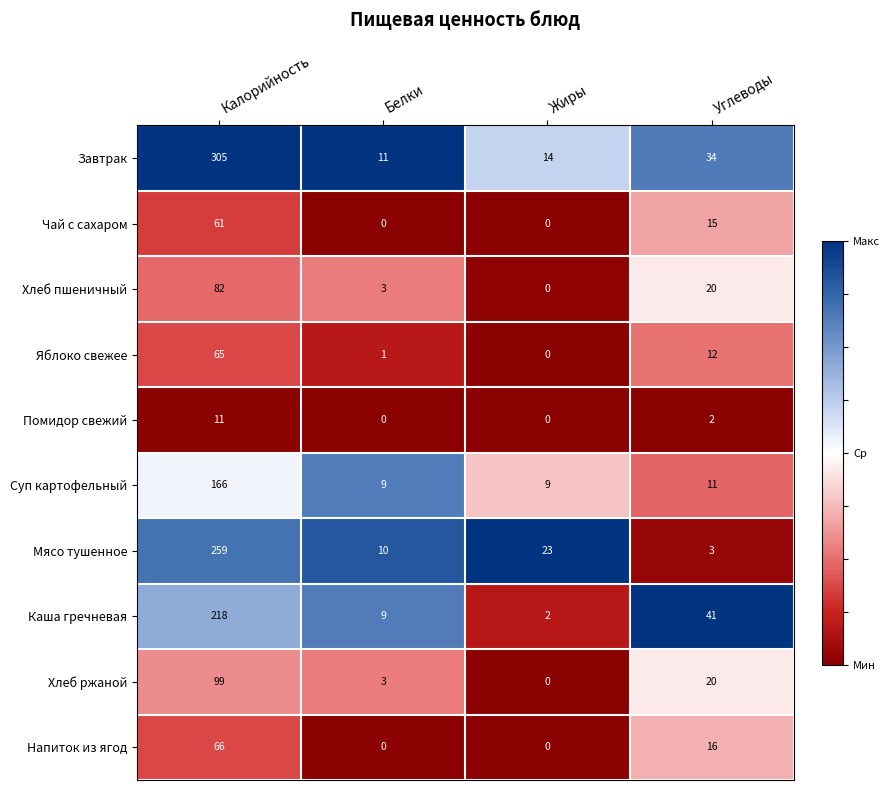

Rank the categories by Каша гречневая value from lowest to highest.

Жиры, Белки, Углеводы, Калорийность